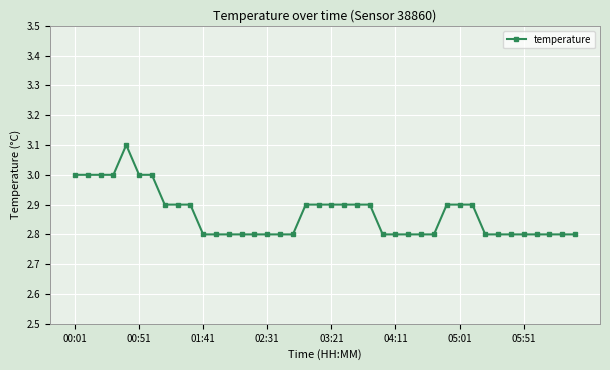

What is the value of the 33rd point from the left?

2.8